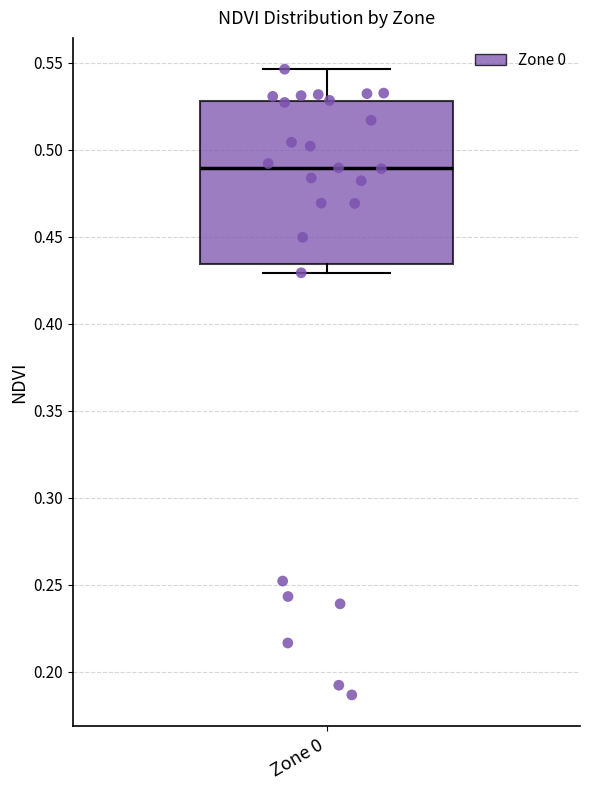

Transcribe this box plot: give where the median line is, the range the box spans, and where the two whiskers end, as read against the y-axis. The values are not printed on the chart, so give them approximately, as read against the axis.

median 0.490, box 0.435 to 0.530, whiskers 0.430 to 0.545